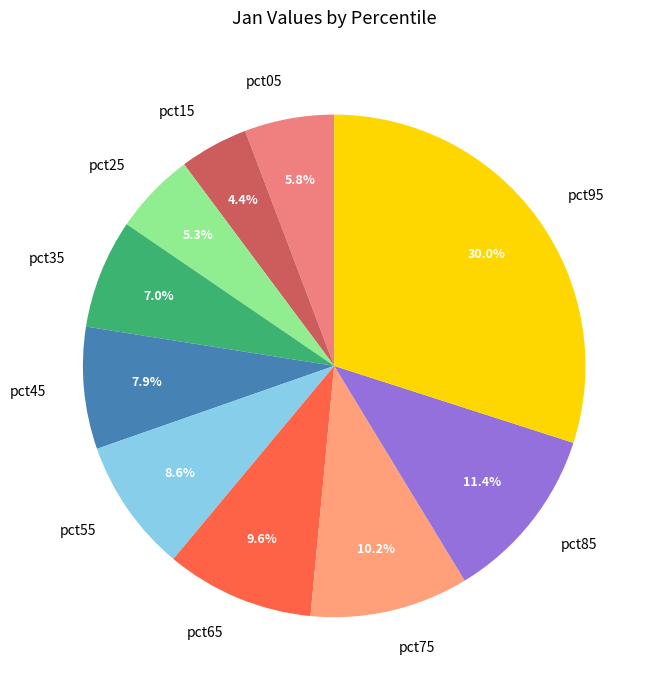

Count the number of slices in the pie.

10